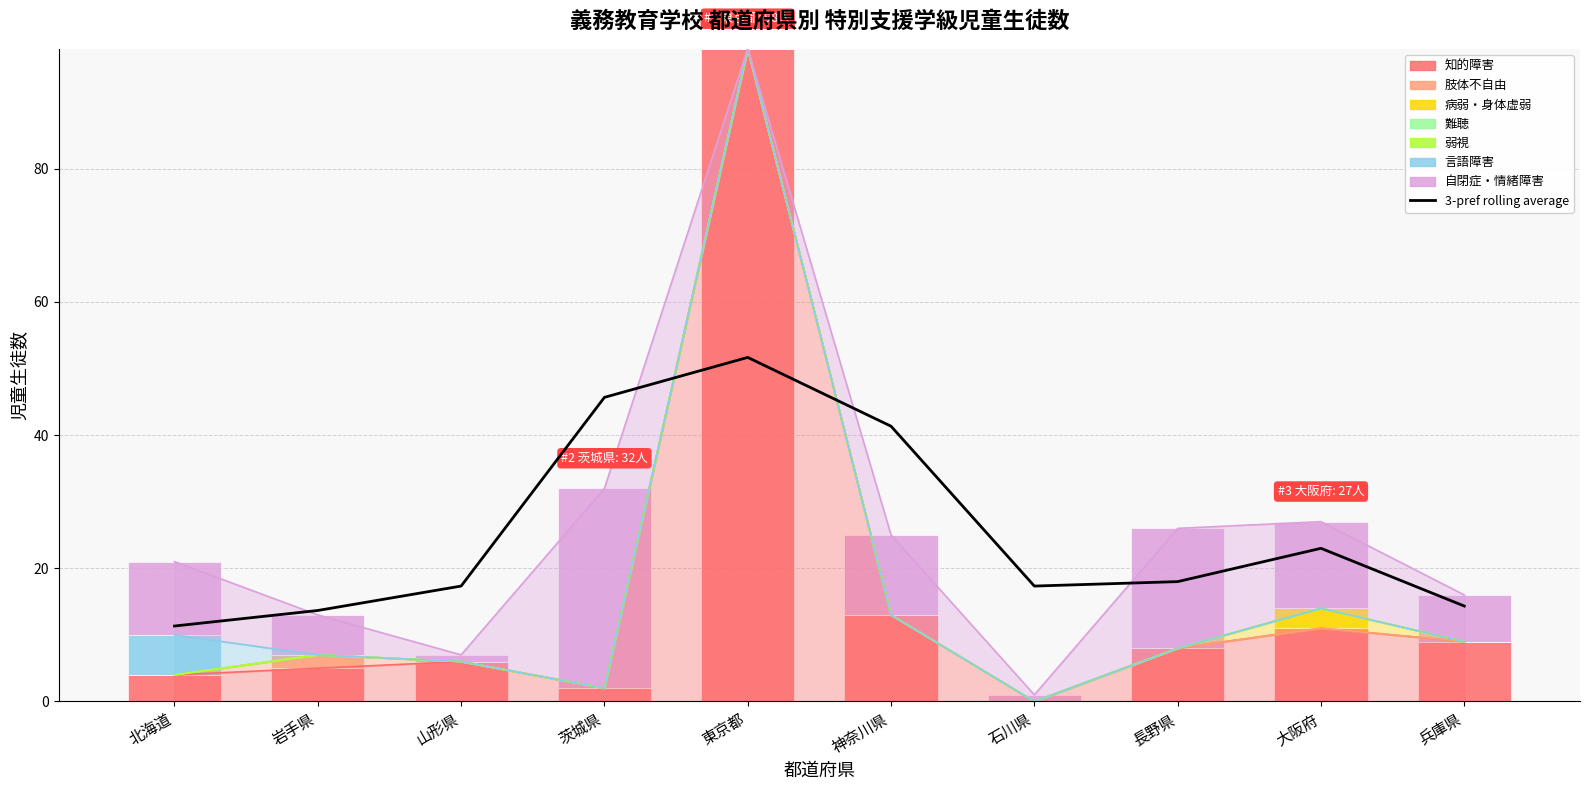

Rank the categories by 知的障害 value from highest to lowest.

東京都, 神奈川県, 大阪府, 兵庫県, 長野県, 山形県, 岩手県, 北海道, 茨城県, 石川県